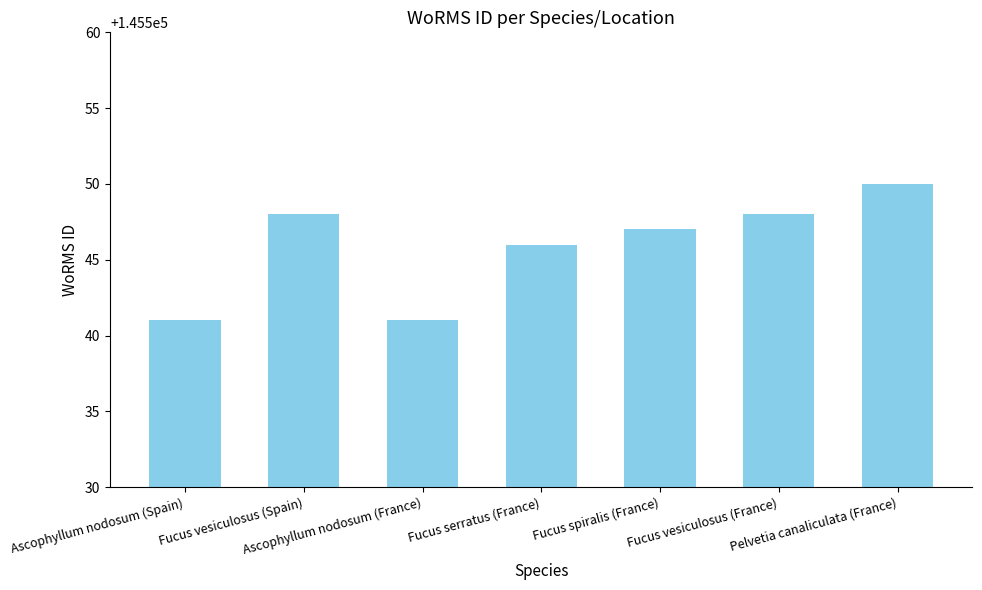

What is the smallest value displayed?

145541